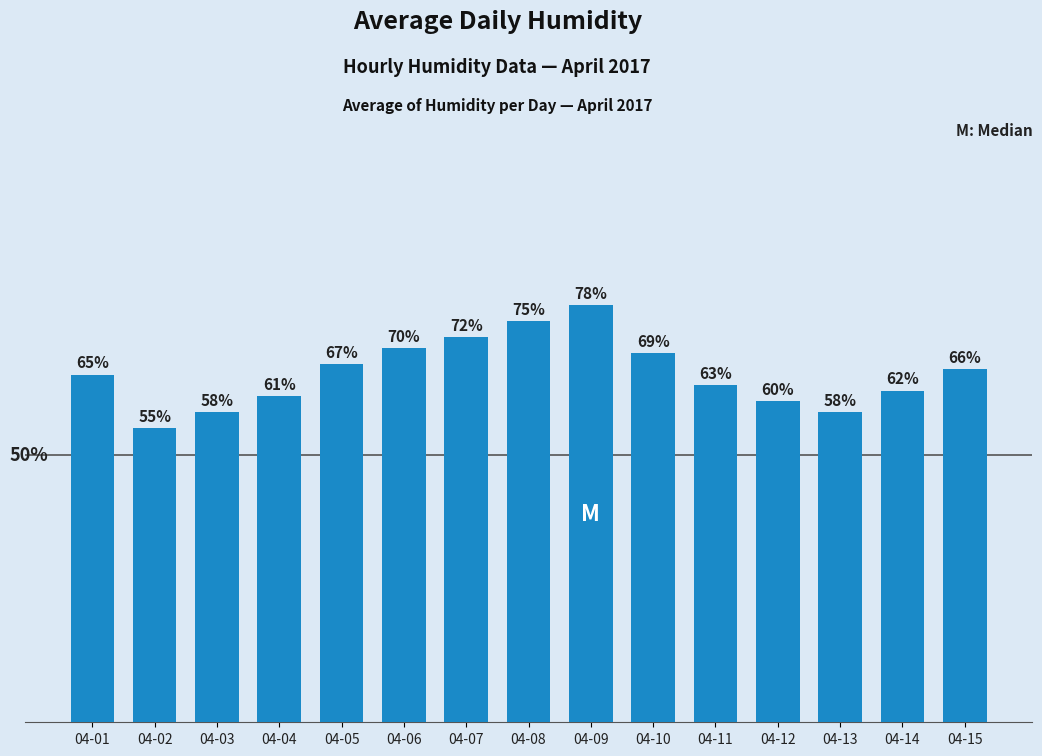

Where is the data nearest to the value 66?

04-15